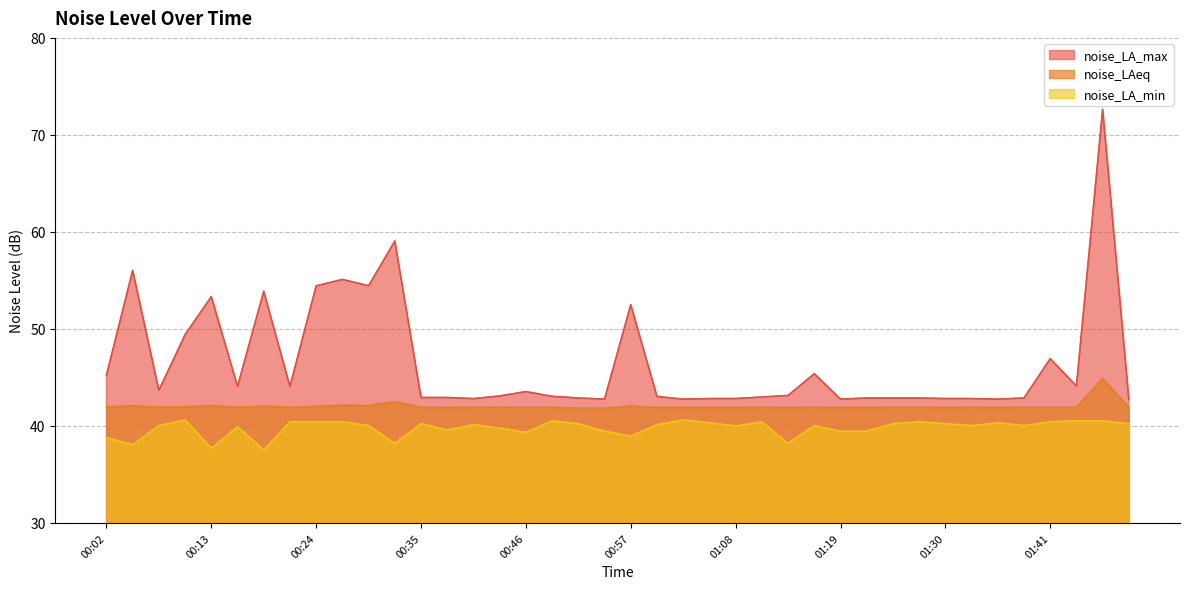

At how many categories does at least one series exceed 55?

4